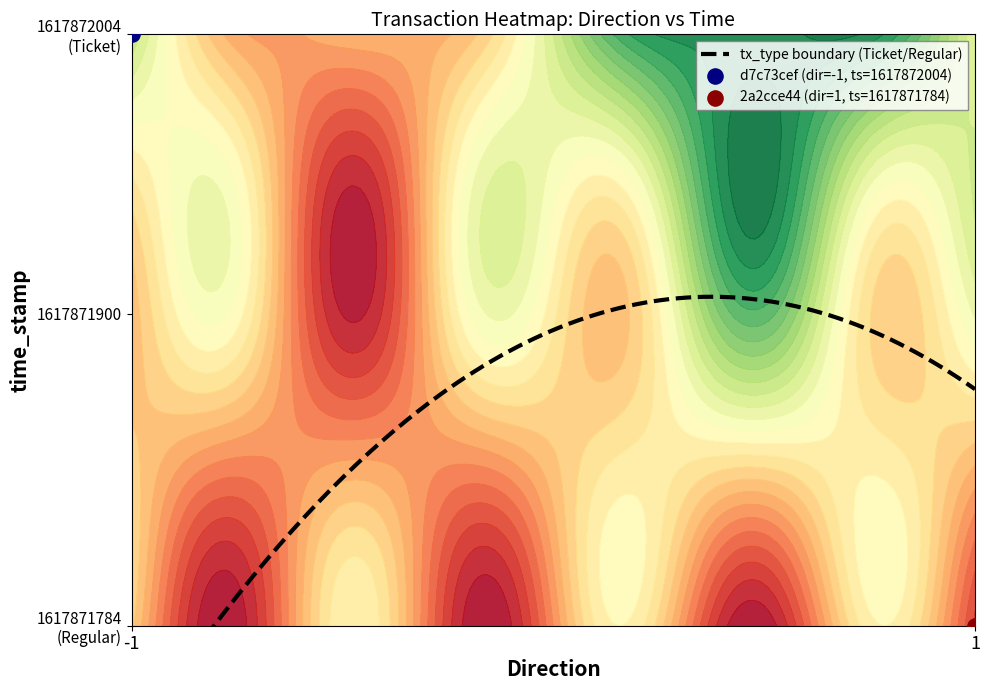

Reading left to right, list all the values displayed in this chart.

d7c73cef4bb73e2a1f029c169927478443de068: direction=-1	time_stamp=1617872004
2a2cce4437703cecf08ed42f7affbb85cf7b887: direction=1	time_stamp=1617871784